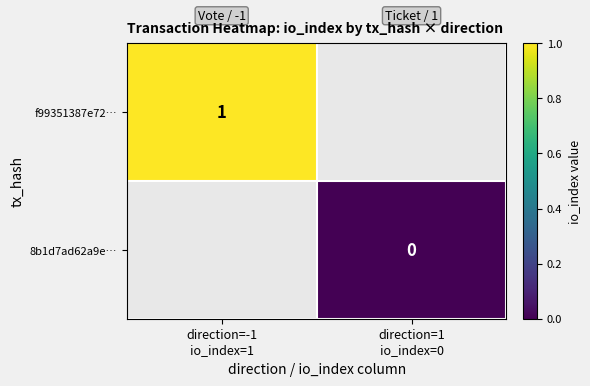

List the labels in order of f99351387e72… value, largest first.

direction=-1 io_index=1, direction=1 io_index=0